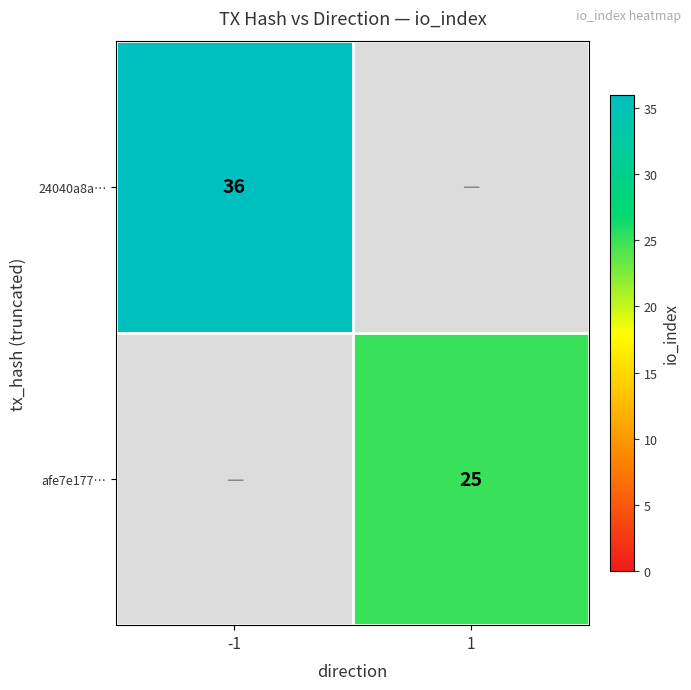

Is it true that afe7e177… equals 38 at 1?

False